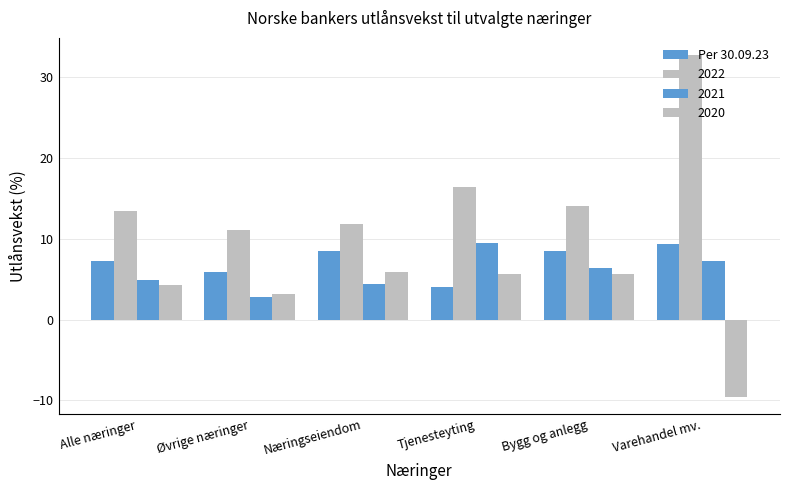

How many groups of bars are there?

6